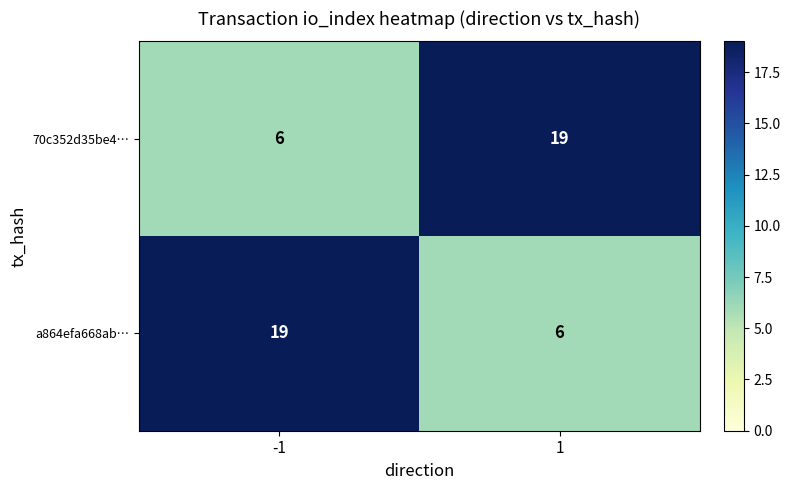

What is the approximate value of 70c352d35be4… at 1, to the nearest 10?

20